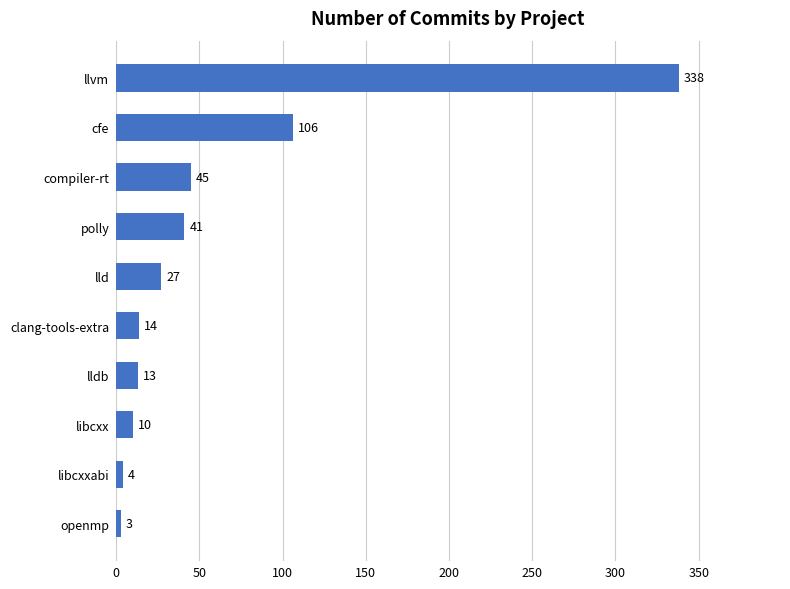

How many series are shown in this chart?

1